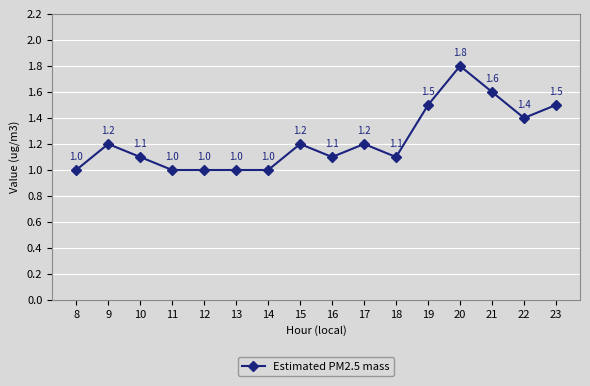

Where is the first local maximum?

9